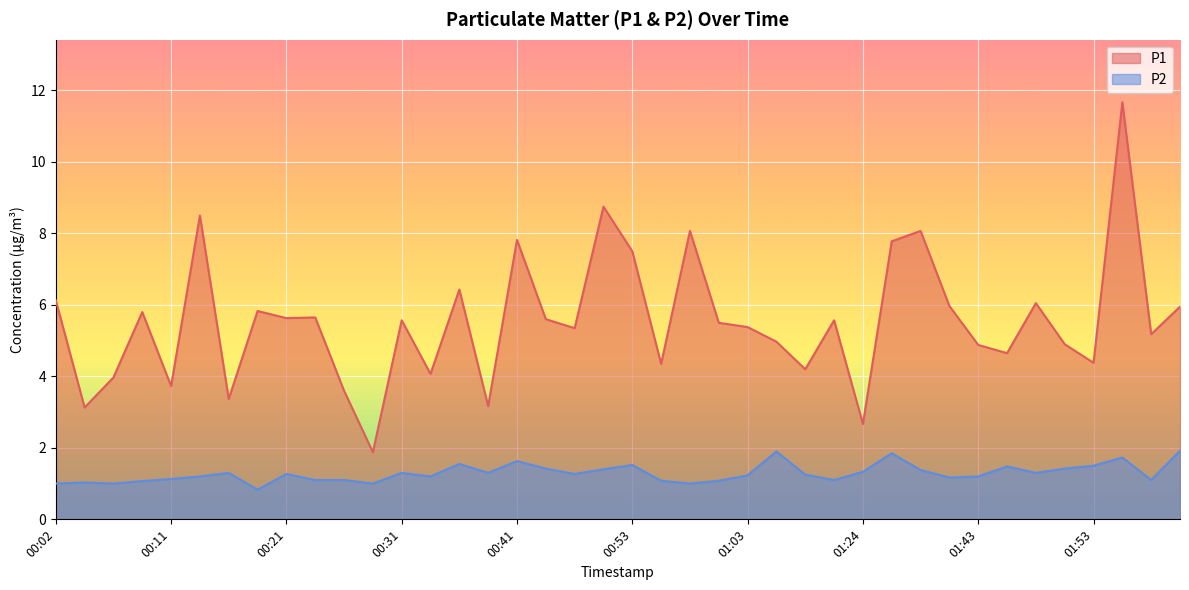

What is the maximum value shown in the chart?

11.7